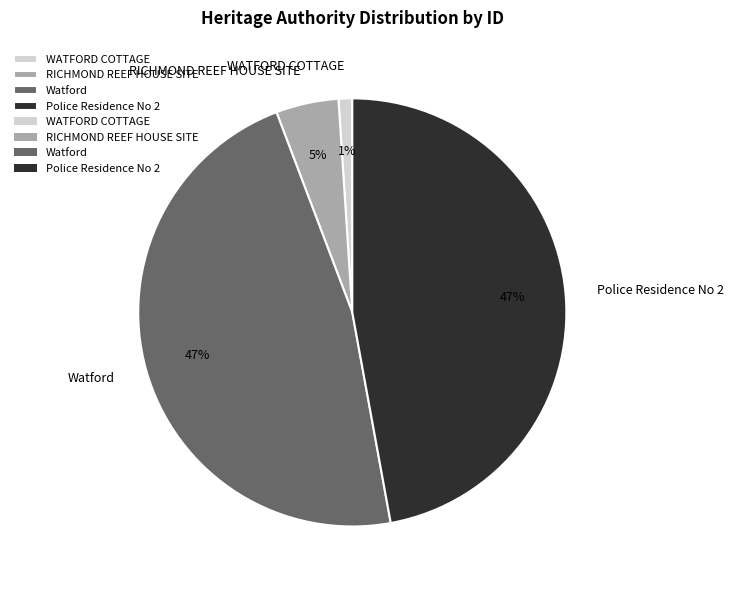

What is the ratio of the value at Police Residence No 2 to the value at Watford?

1.0